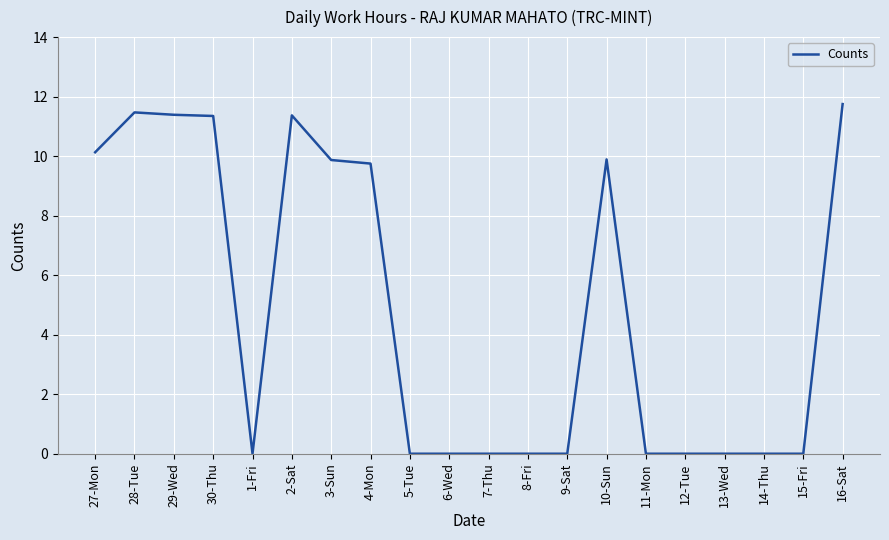

Which has a higher value, 10-Sun or 6-Wed?

10-Sun